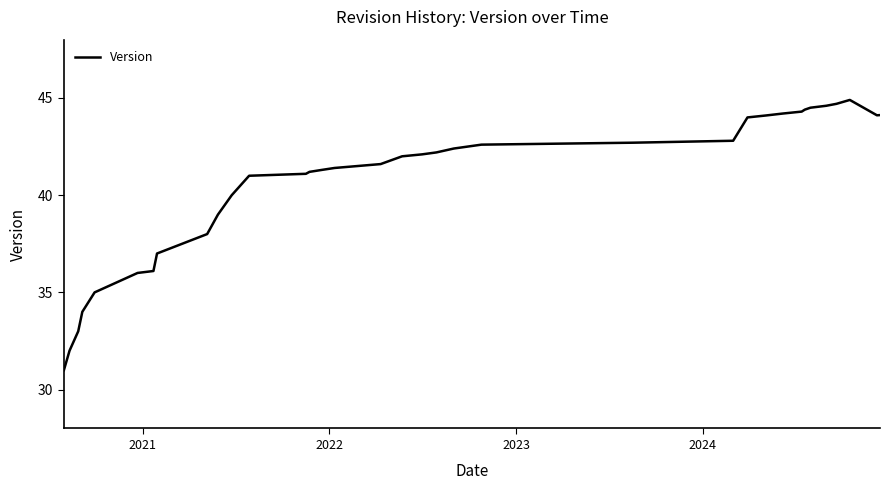

What is the greatest value displayed?

44.9